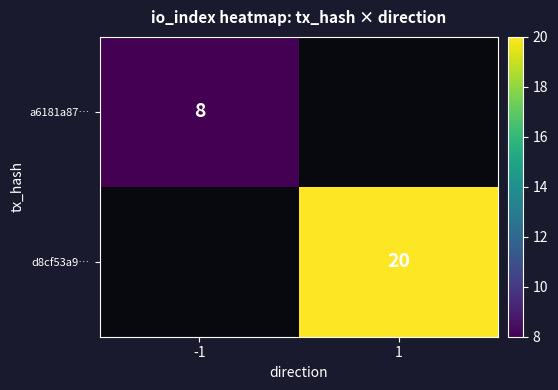

How many data points does each series have?

2